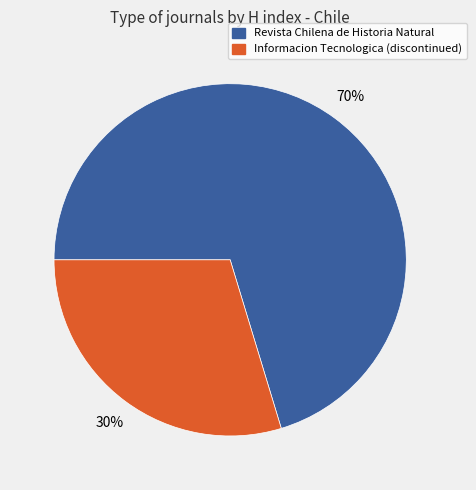

What is the ratio of the value at Informacion Tecnologica (discontinued) to the value at Revista Chilena de Historia Natural?

0.4